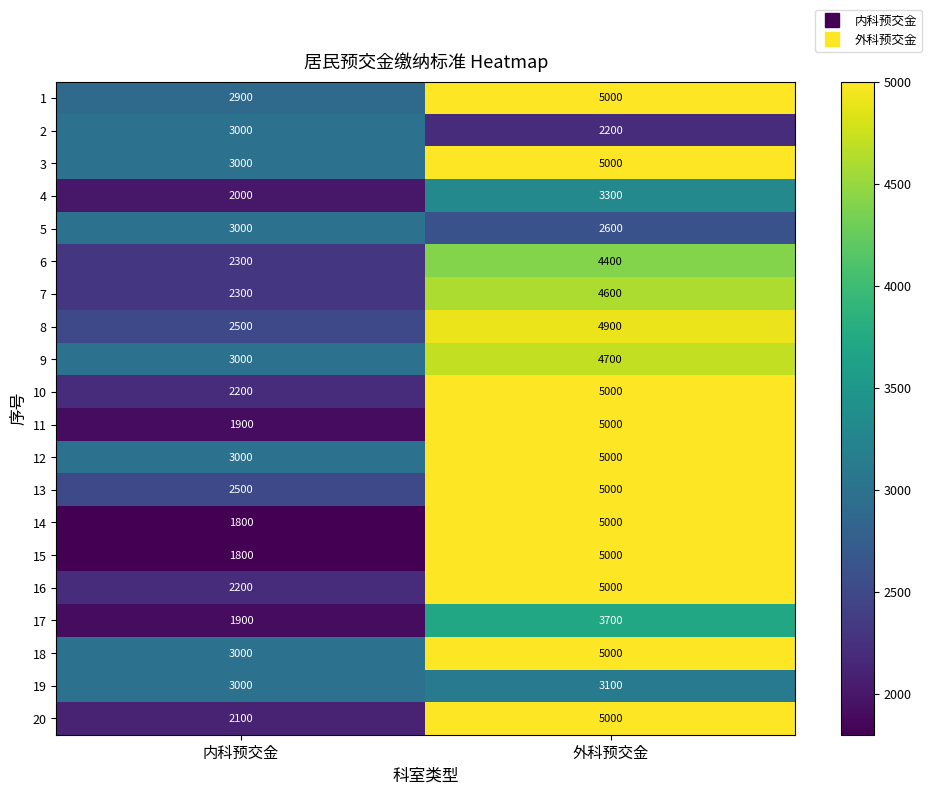

At which label does 14 reach its peak?

外科预交金